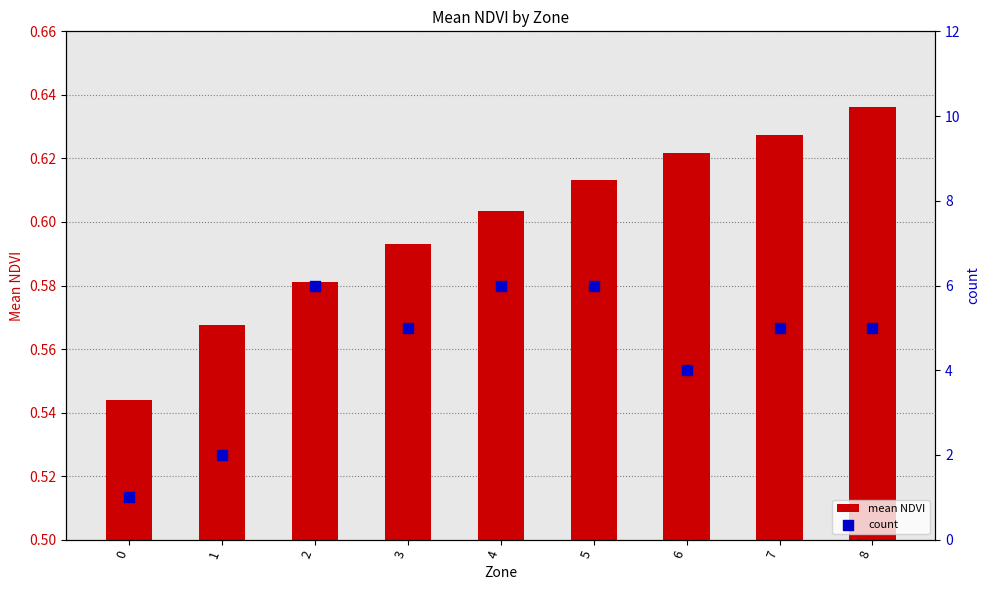

Which series contains the lowest Y value?

mean NDVI